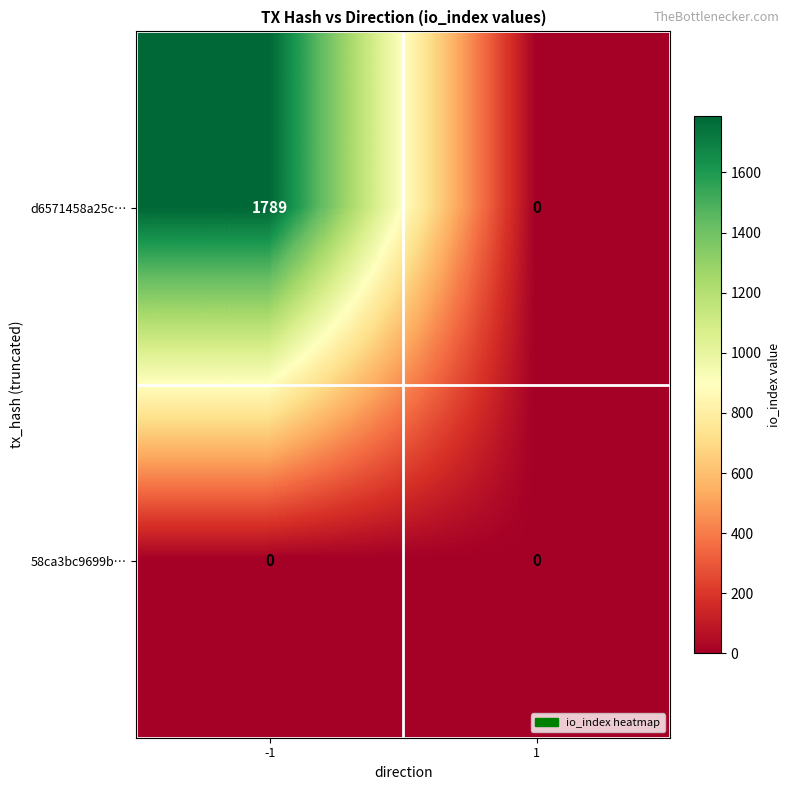

How many distinct data groups are displayed?

2